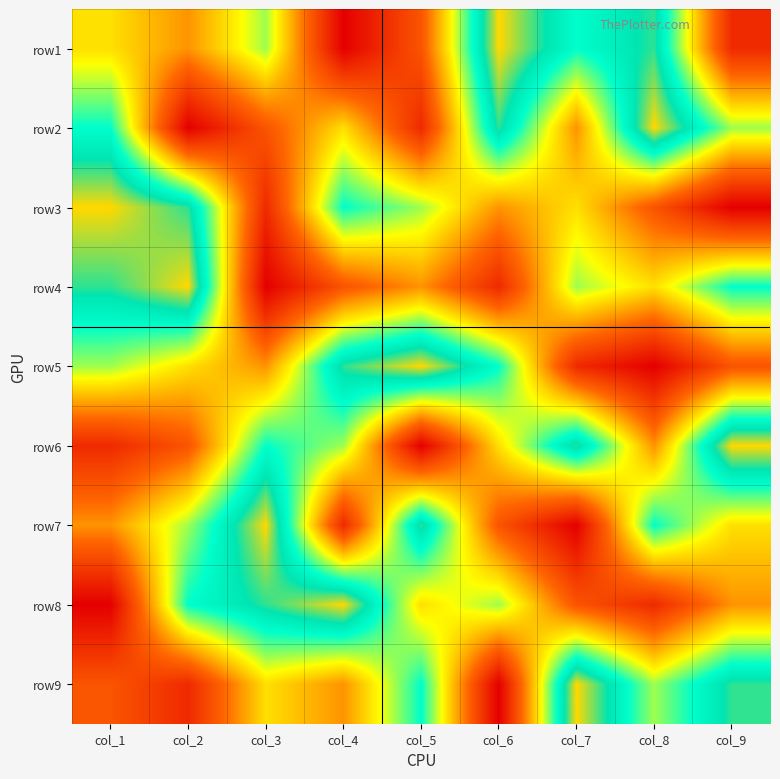

Reading left to right, transcribe all the data shown in this chart.

row1: col_1=5	col_2=4	col_3=6	col_4=1	col_5=3	col_6=9	col_7=7	col_8=8	col_9=2
row2: col_1=7	col_2=1	col_3=3	col_4=5	col_5=2	col_6=8	col_7=4	col_8=9	col_9=6
row3: col_1=9	col_2=8	col_3=2	col_4=7	col_5=6	col_6=4	col_7=5	col_8=3	col_9=1
row4: col_1=8	col_2=9	col_3=1	col_4=3	col_5=4	col_6=2	col_7=6	col_8=5	col_9=7
row5: col_1=6	col_2=5	col_3=4	col_4=8	col_5=9	col_6=7	col_7=2	col_8=1	col_9=3
row6: col_1=2	col_2=3	col_3=7	col_4=6	col_5=1	col_6=5	col_7=8	col_8=4	col_9=9
row7: col_1=4	col_2=6	col_3=9	col_4=2	col_5=8	col_6=3	col_7=1	col_8=7	col_9=5
row8: col_1=1	col_2=7	col_3=8	col_4=9	col_5=5	col_6=6	col_7=3	col_8=2	col_9=4
row9: col_1=3	col_2=2	col_3=5	col_4=4	col_5=7	col_6=1	col_7=9	col_8=6	col_9=8